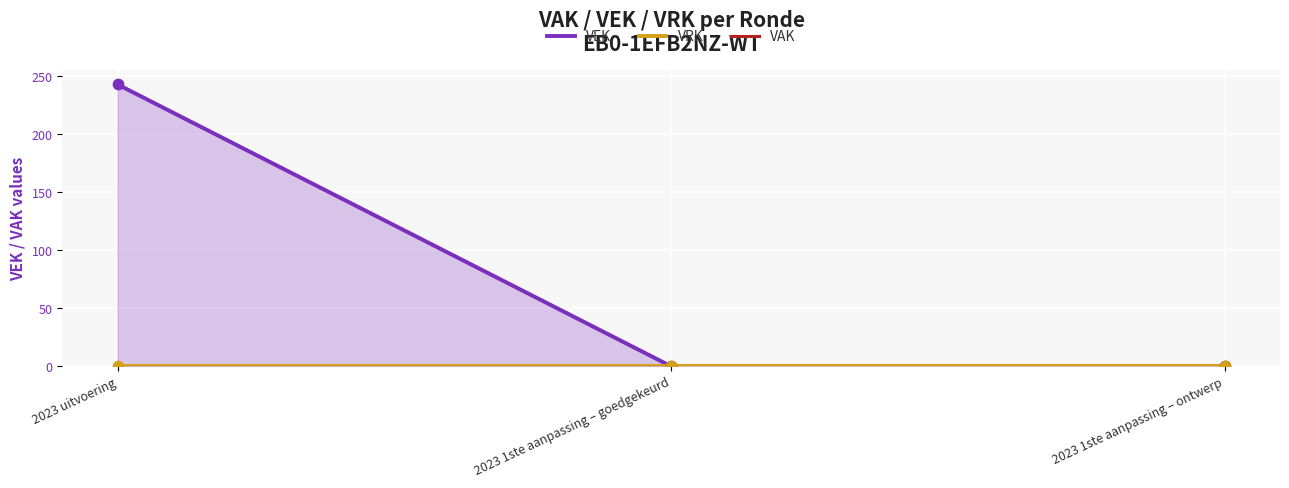

What are all the series names shown in the legend?

VEK, VRK, VAK